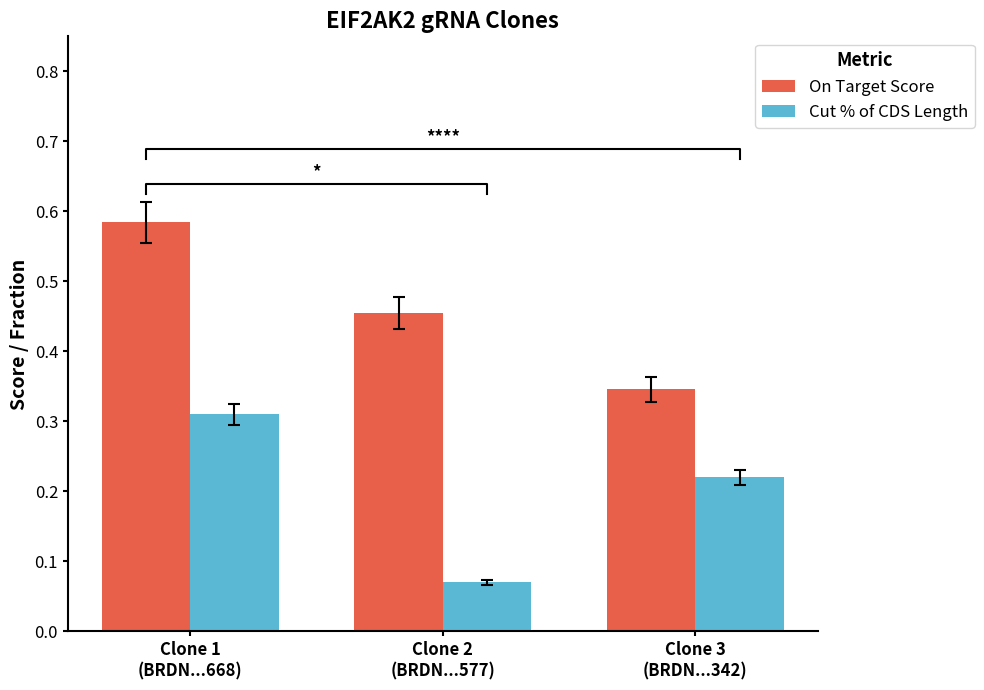

Is the value of Cut % of CDS Length at Clone 3
(BRDN...342) greater than the value of On Target Score at Clone 3
(BRDN...342)?

No